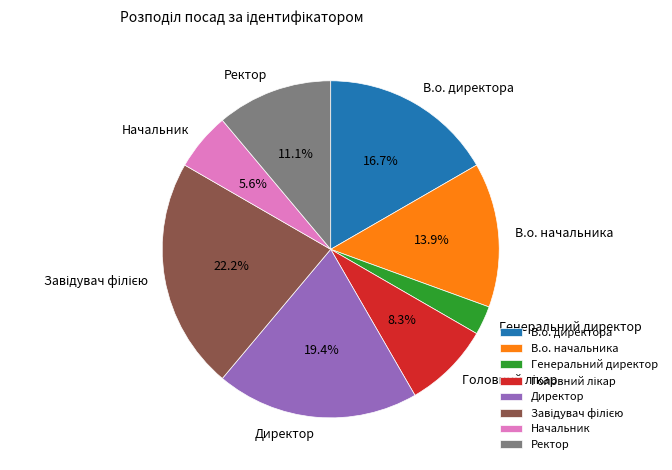

Which has a higher value, Начальник or Генеральний директор?

Начальник